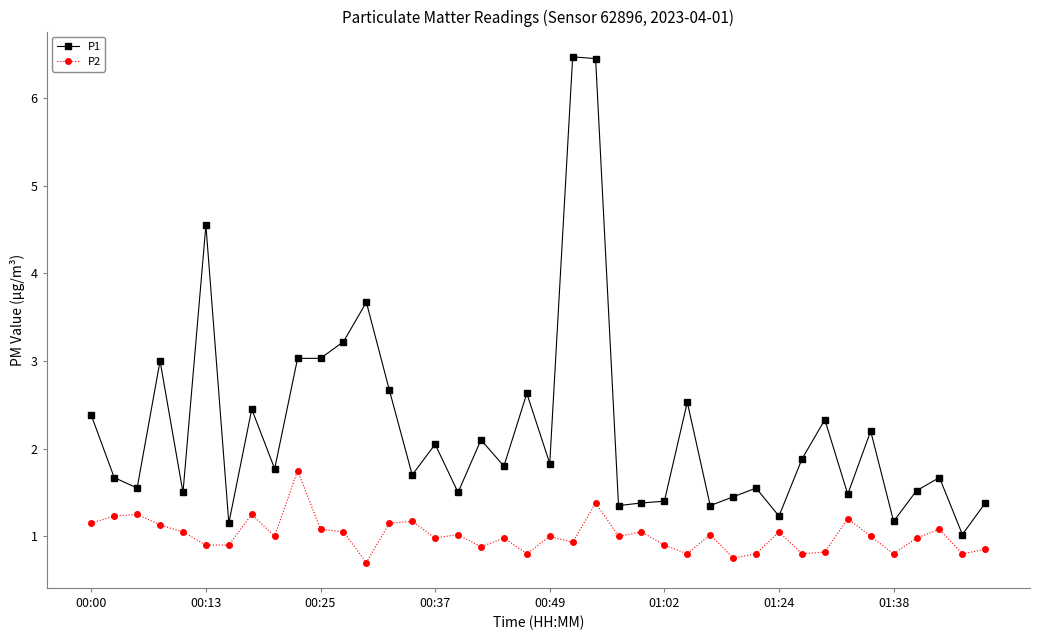

Rank the series by their average value, from highest to lowest.

P1, P2